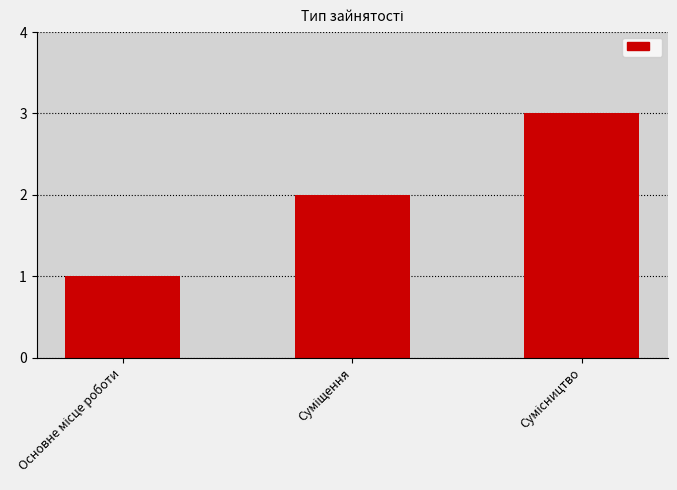

What is the greatest value displayed?

3